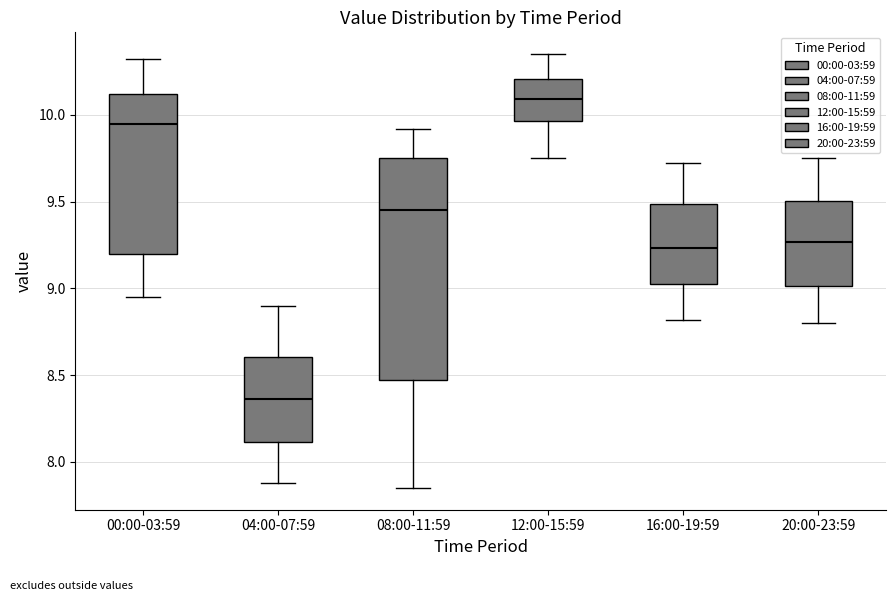

Which box has the highest median line?

12:00-15:59